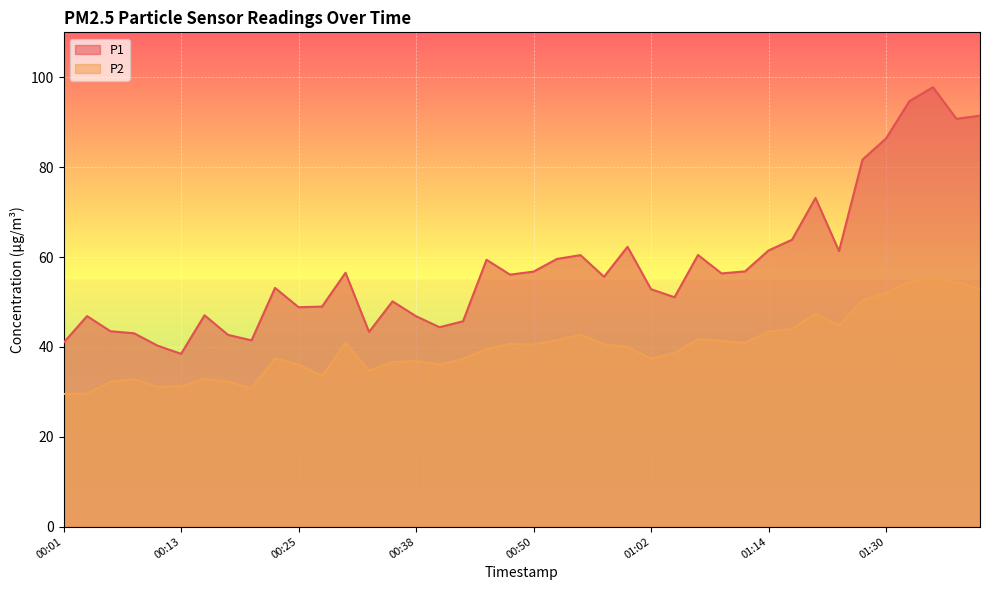

True or false: P2 and P1 cross at least once.

False